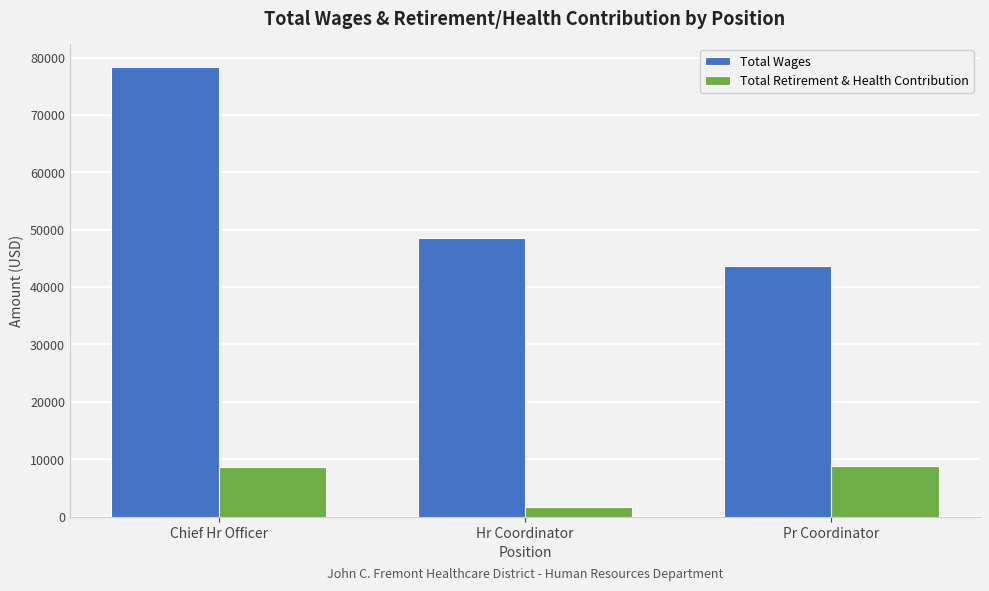

List the labels in order of Total Wages value, smallest first.

Pr Coordinator, Hr Coordinator, Chief Hr Officer